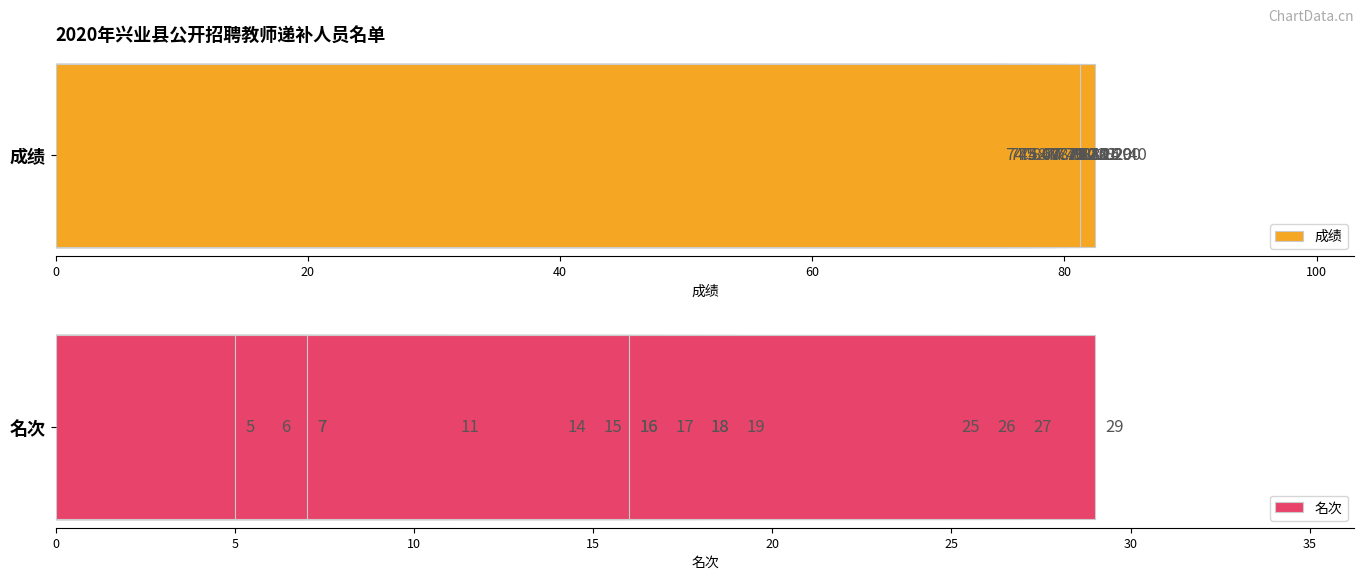

True or false: 名次 has a value of 10.8 at 60.

False